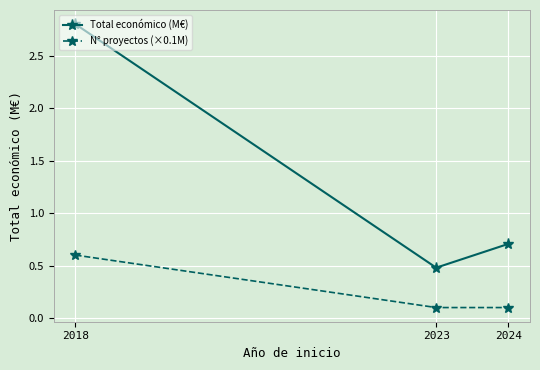

What is the value of the N° proyectos (×0.1M) point at the 2nd from the left?

0.1